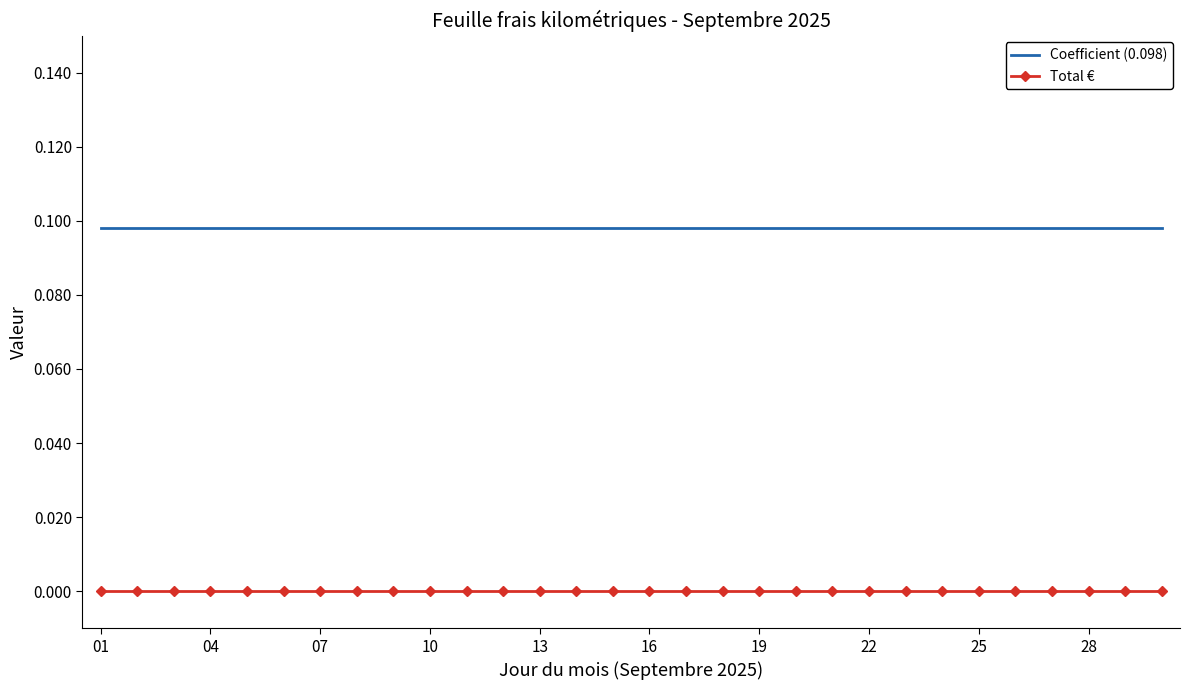

Which series has the largest total across all categories?

Coefficient (0.098)